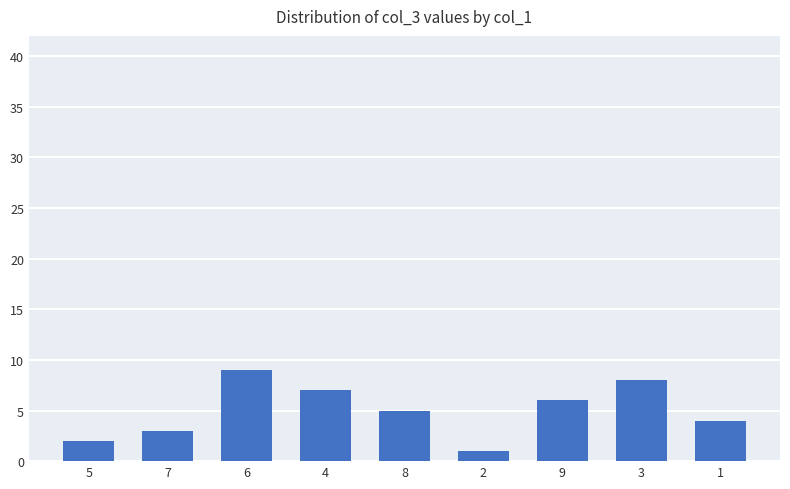

At which label is the value closest to 5?

8